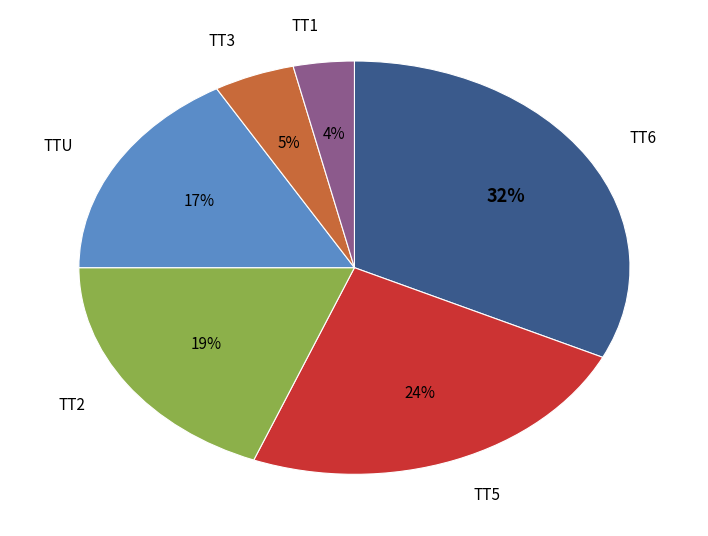

To the nearest percent, what is the difference between the TT5 and TT3 slice percentages?

19%